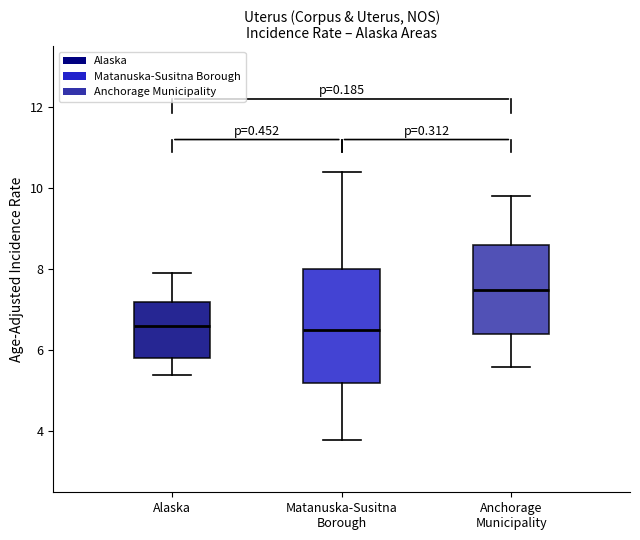

Reading left to right, read every box against the y-axis: the position of its median line, the range the box covers, and the ends of its whiskers. The values are not printed on the chart, so give them approximately, as read against the axis.

Alaska: median 6.6, box 5.8 to 7.2, whiskers 5.4 to 8.0
Matanuska-Susitna Borough: median 6.6, box 5.2 to 8.0, whiskers 3.8 to 10.4
Anchorage Municipality: median 7.6, box 6.4 to 8.6, whiskers 5.6 to 9.8